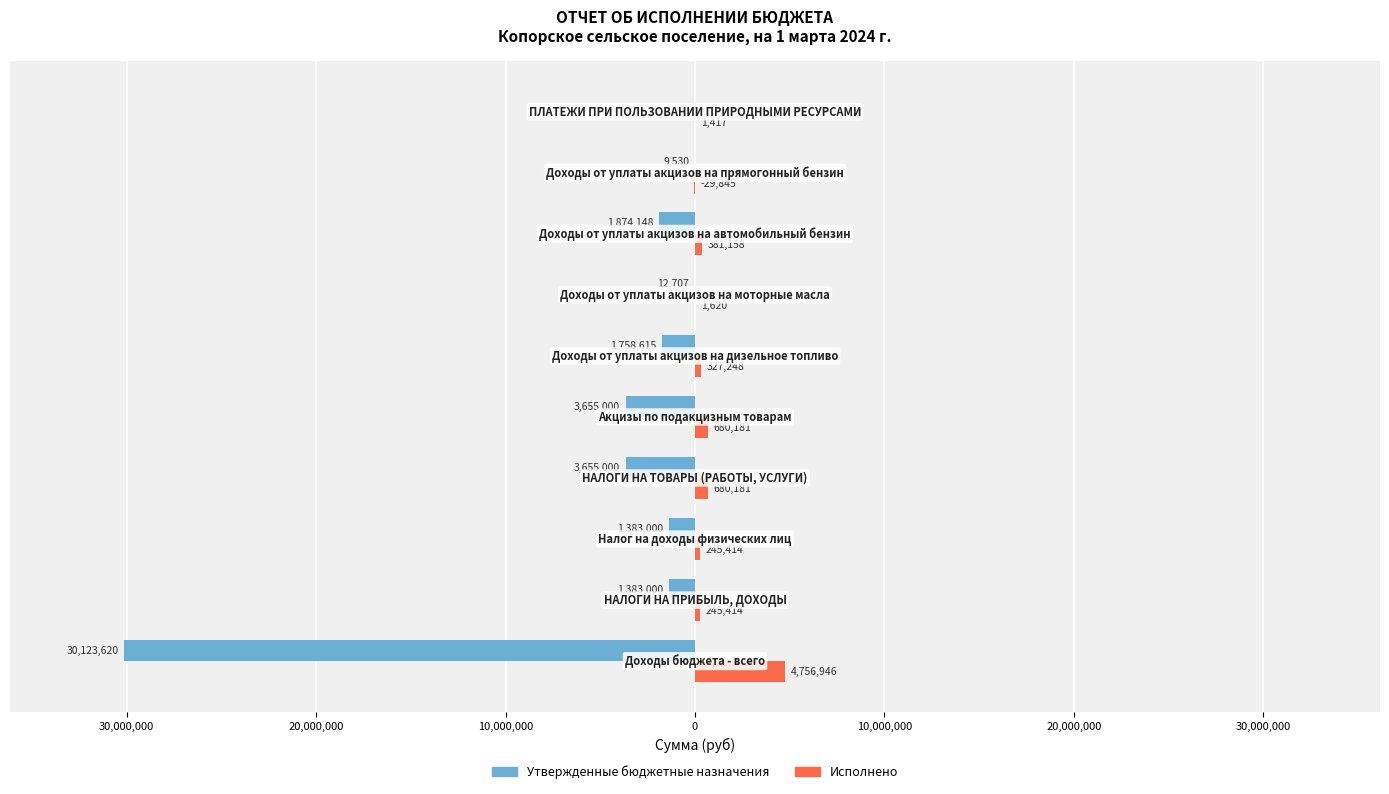

What are all the series names shown in the legend?

Утвержденные бюджетные назначения, Исполнено